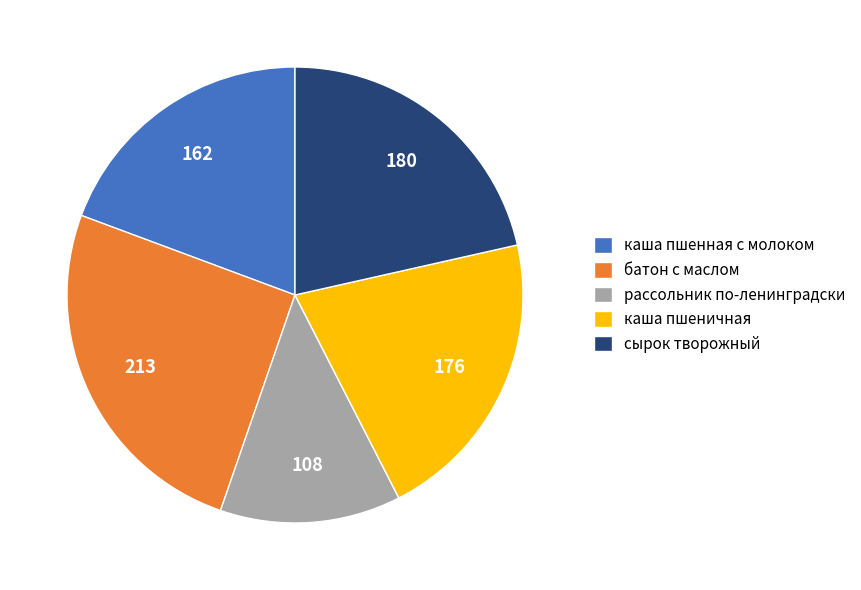

Between каша пшеничная and батон с маслом, which is larger?

батон с маслом